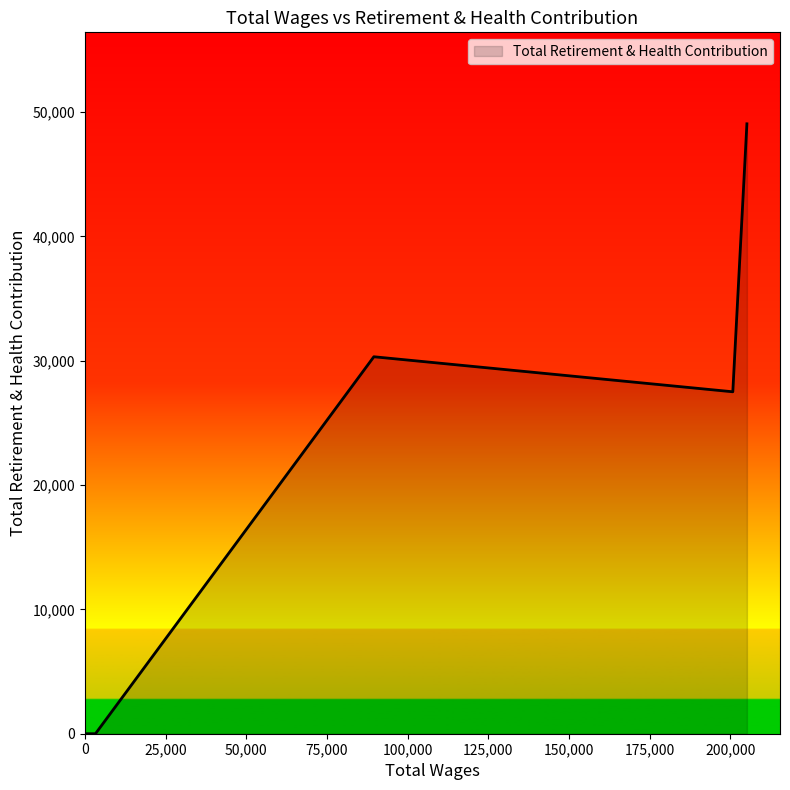

What is the maximum value shown in the chart?

49045